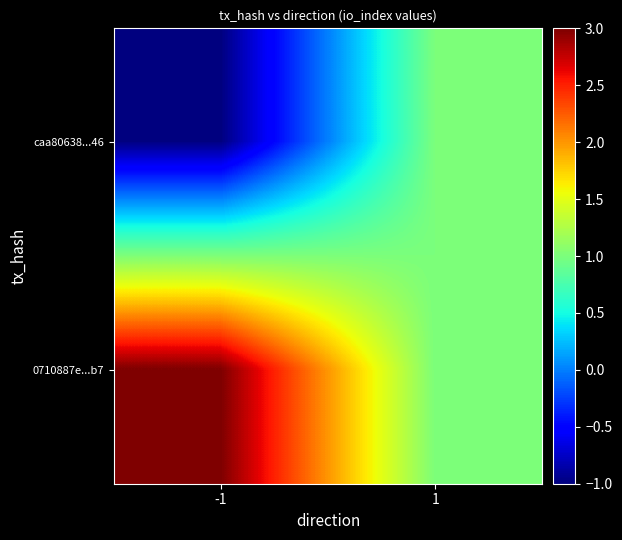

Rank the series by their maximum value, from lowest to highest.

caa80638...46, 0710887e...b7